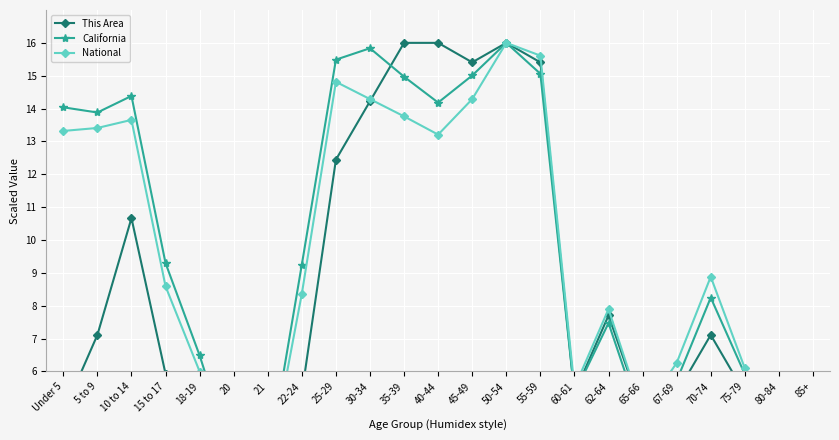

Which series ends up on top after the final intersection of California and National?

National